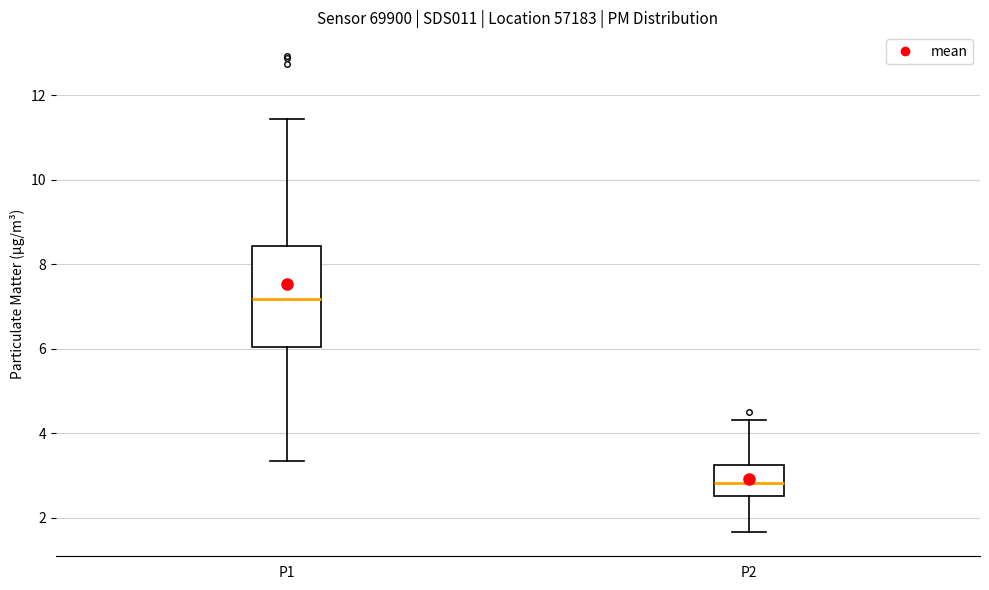

Reading left to right, transcribe this box plot: for each box, give where its median line is, the range the box spans, and where its two whiskers end, as read against the y-axis. The values are not printed on the chart, so give them approximately, as read against the axis.

P1: median 7.2, box 6.0 to 8.4, whiskers 3.4 to 11.4
P2: median 2.8, box 2.6 to 3.2, whiskers 1.6 to 4.4